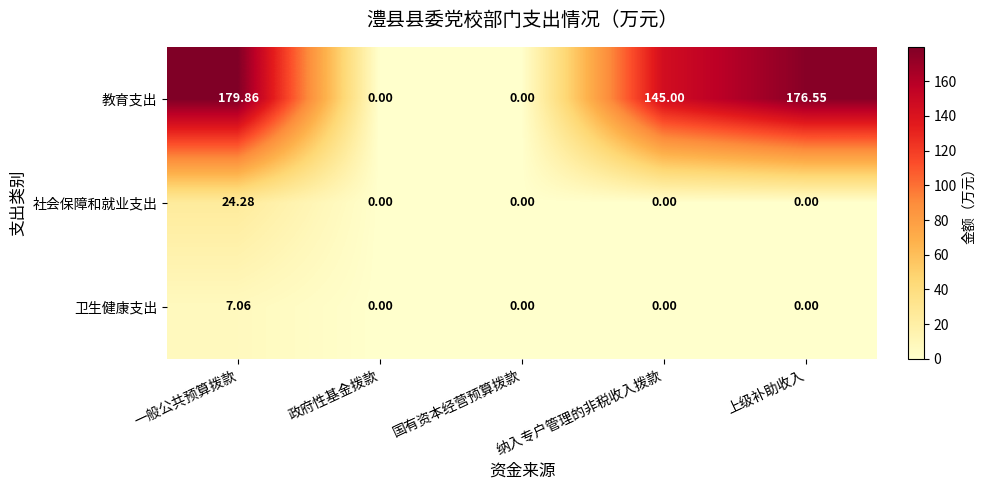

Between 政府性基金拨款 and 上级补助收入, which series saw the biggest shift?

教育支出